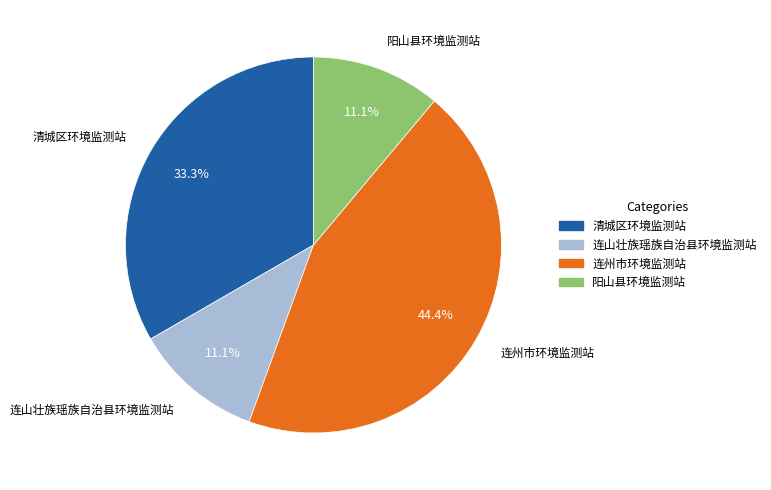

Approximately how many times larger is the value at 连州市环境监测站 compared to 清城区环境监测站?

1.3